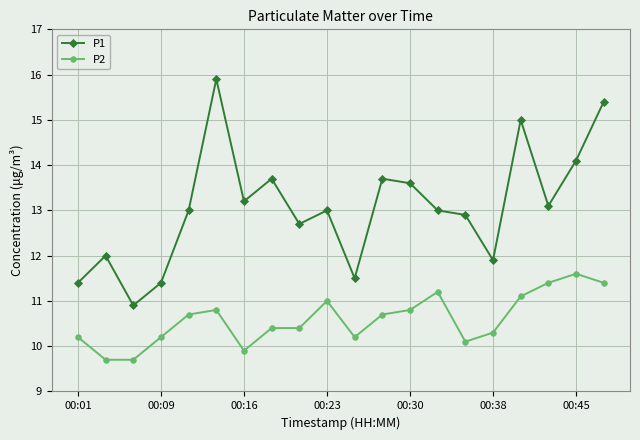

Which series has the largest total across all categories?

P1